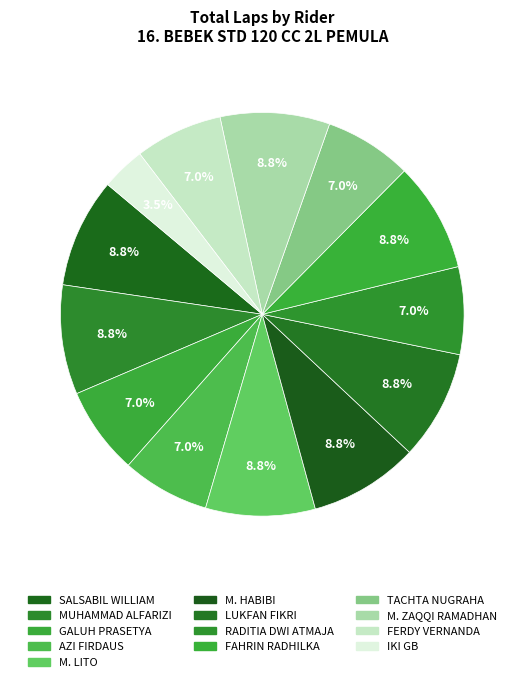

How many slices are in this pie chart?

13